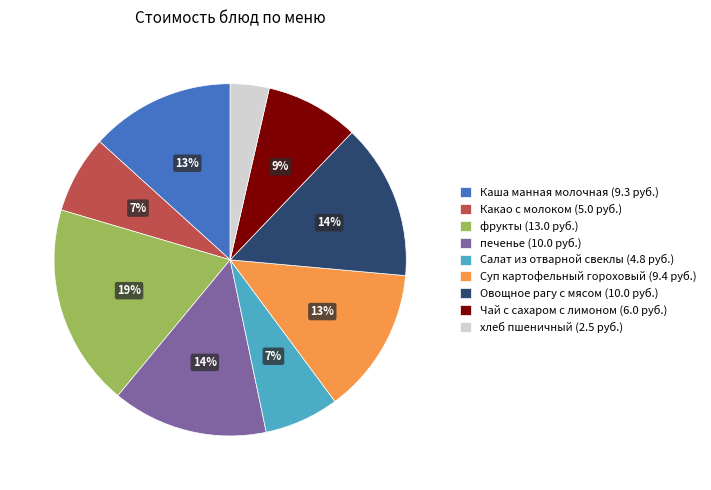

Which category has the smallest portion of the pie?

хлеб пшеничный